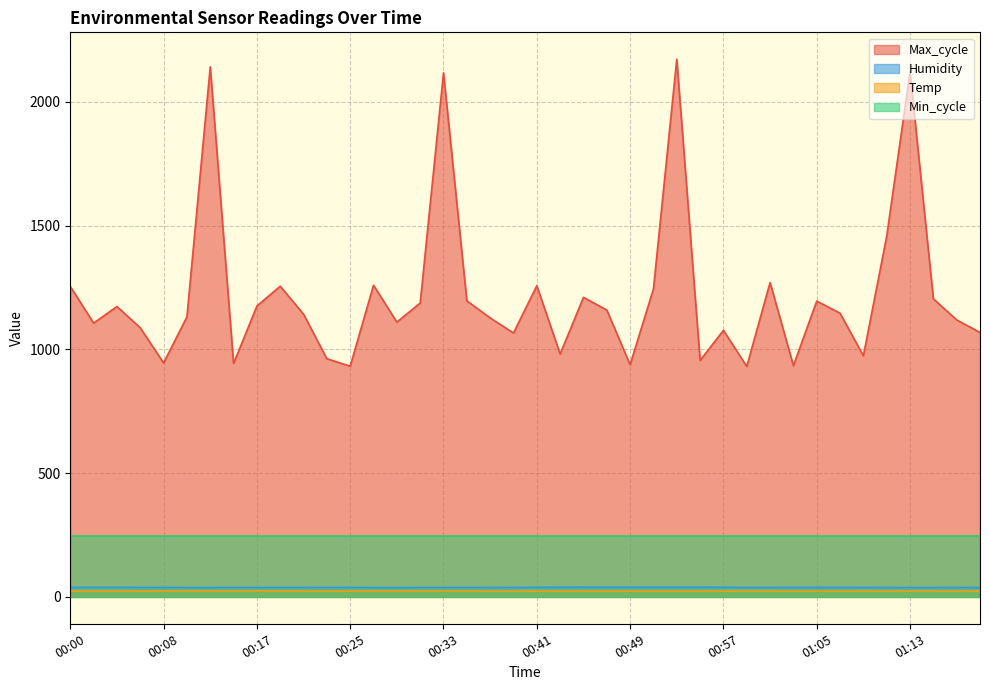

How many series are shown in this chart?

4